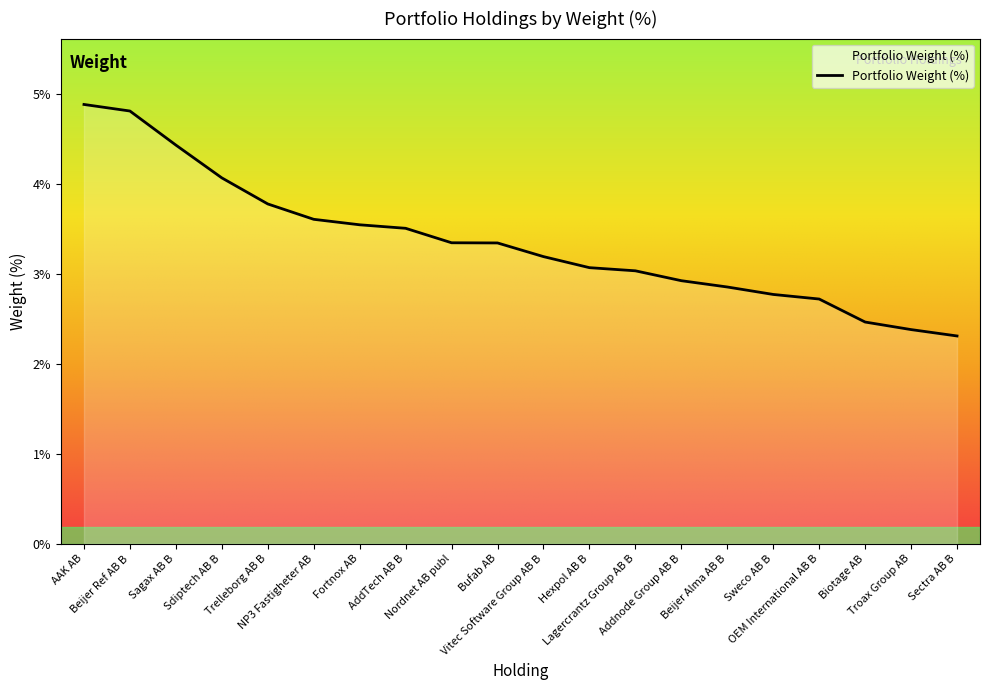

How many lines are shown in the chart?

1